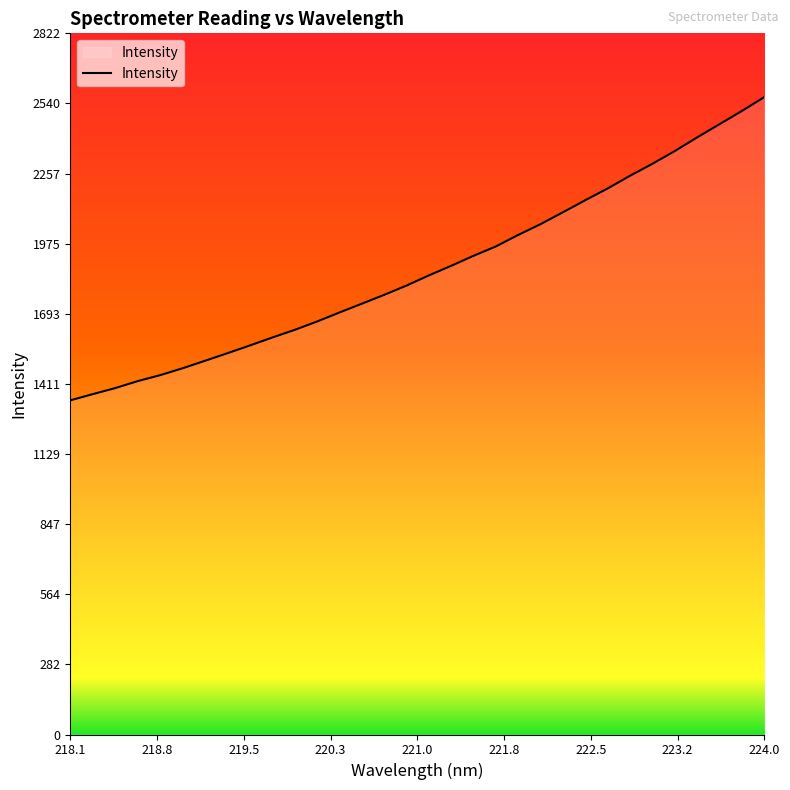

What is the maximum value shown in the chart?

2565.3